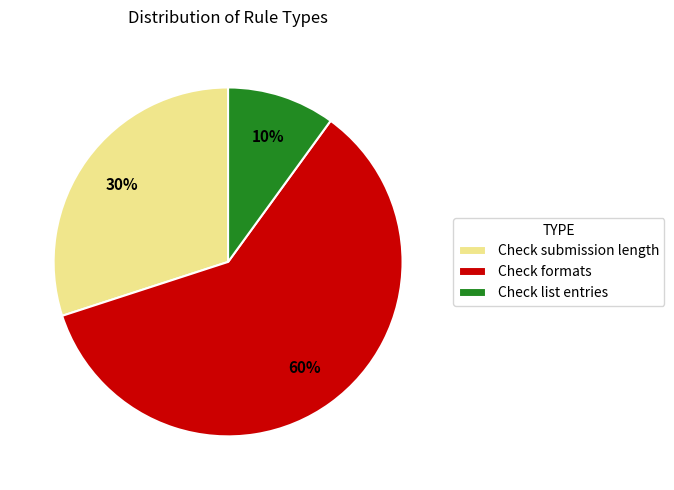

To the nearest percent, what portion does Check submission length represent?

30%